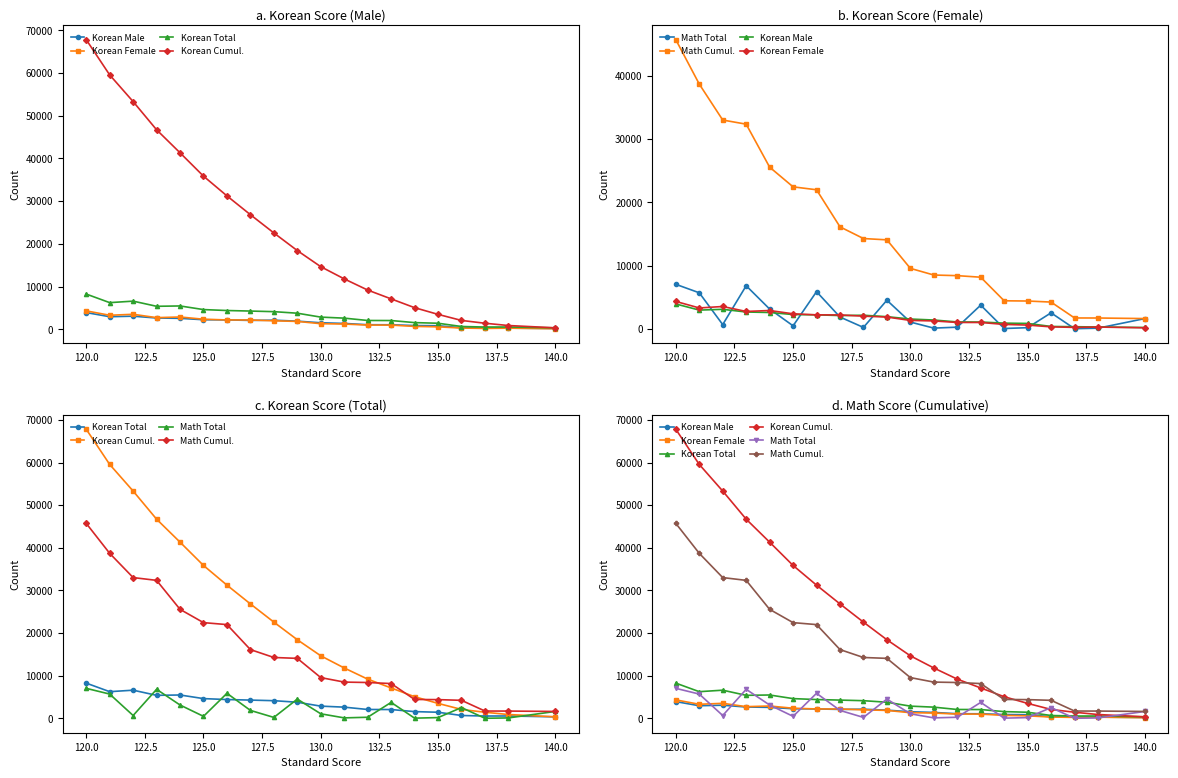

Where is the first local maximum for Korean Total?

120.0